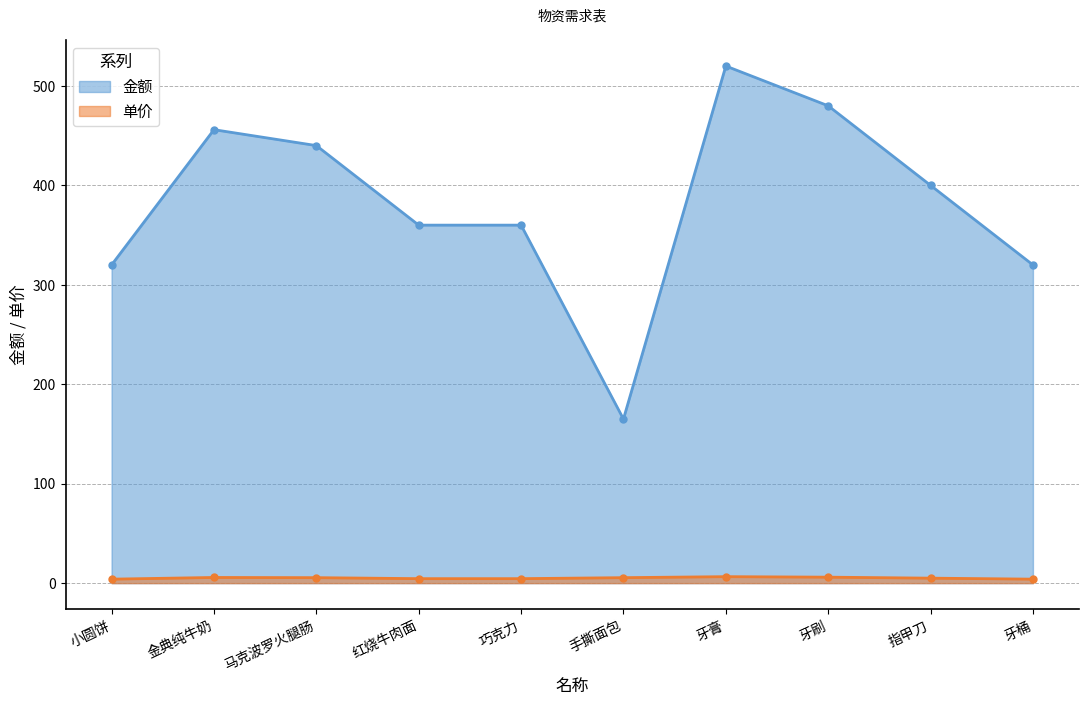

Between 牙刷 and 金典纯牛奶, which is larger?

牙刷